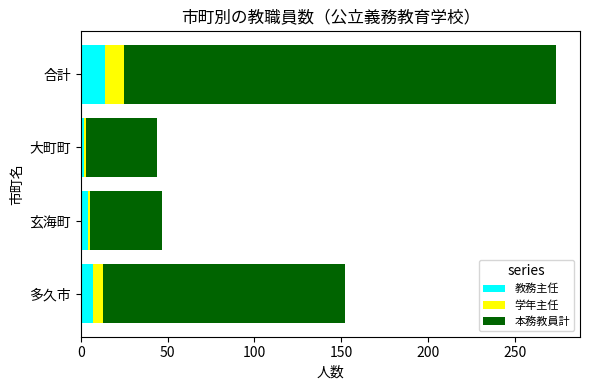

What is the difference between the second highest and second lowest values in the 教務主任 series?

3